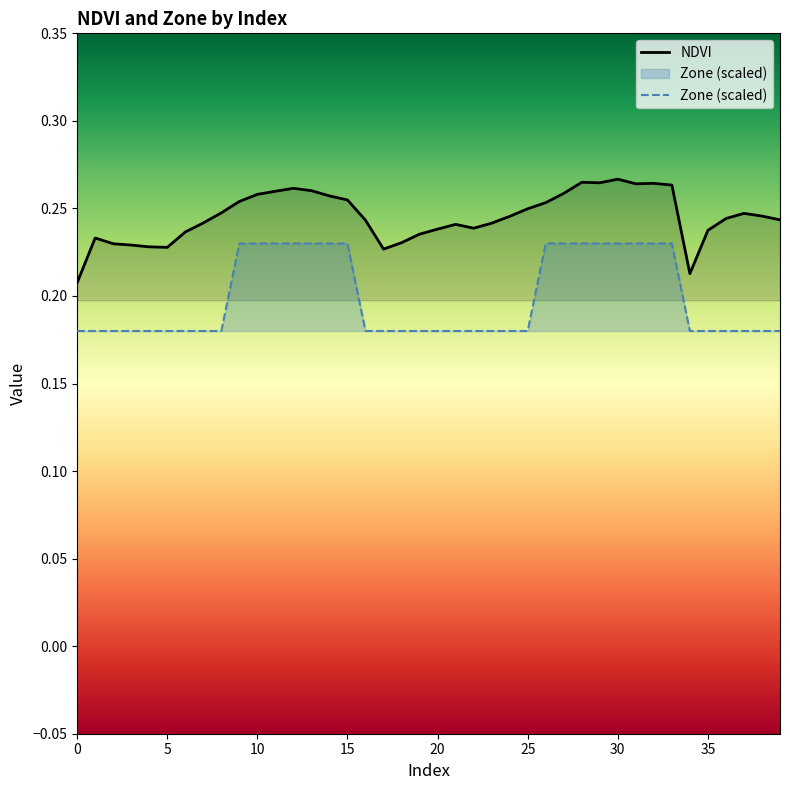

Which series has the widest spread of values?

NDVI